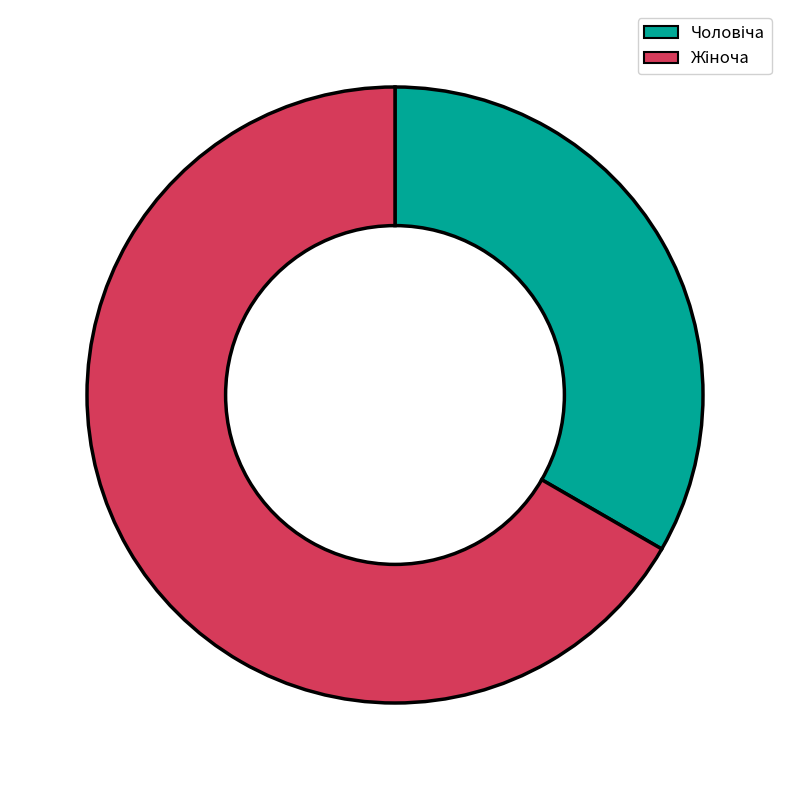

Does any single category account for the majority?

Yes